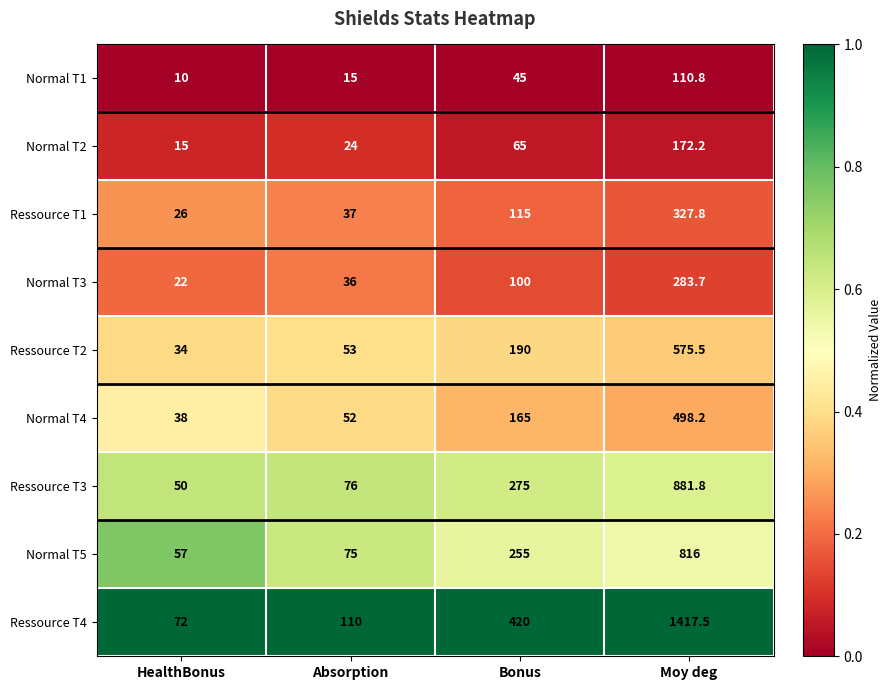

The value of Normal T4 at HealthBonus is 8.1. True or false?

False